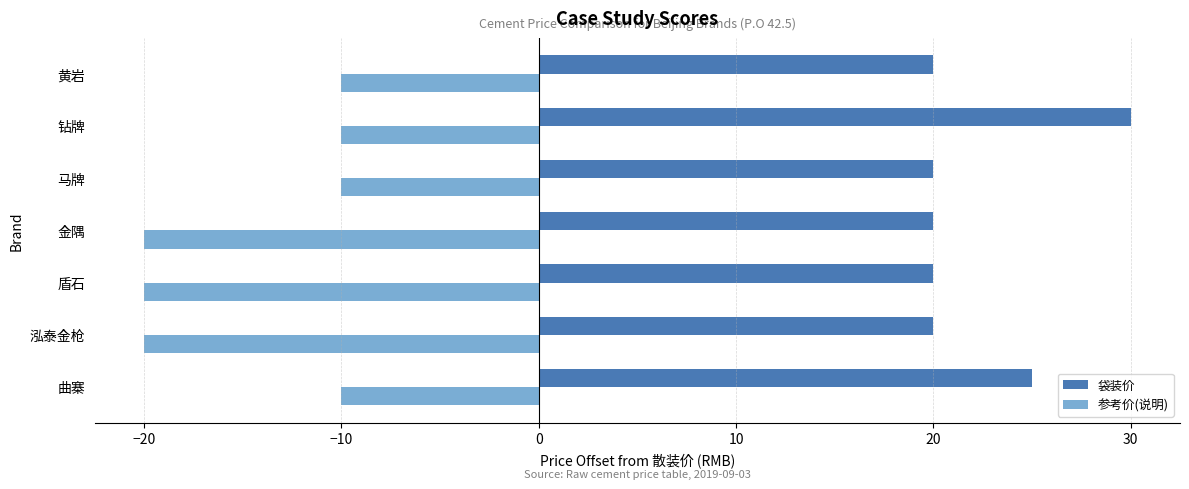

The 袋装价 series shows 11 at 马牌. True or false?

False